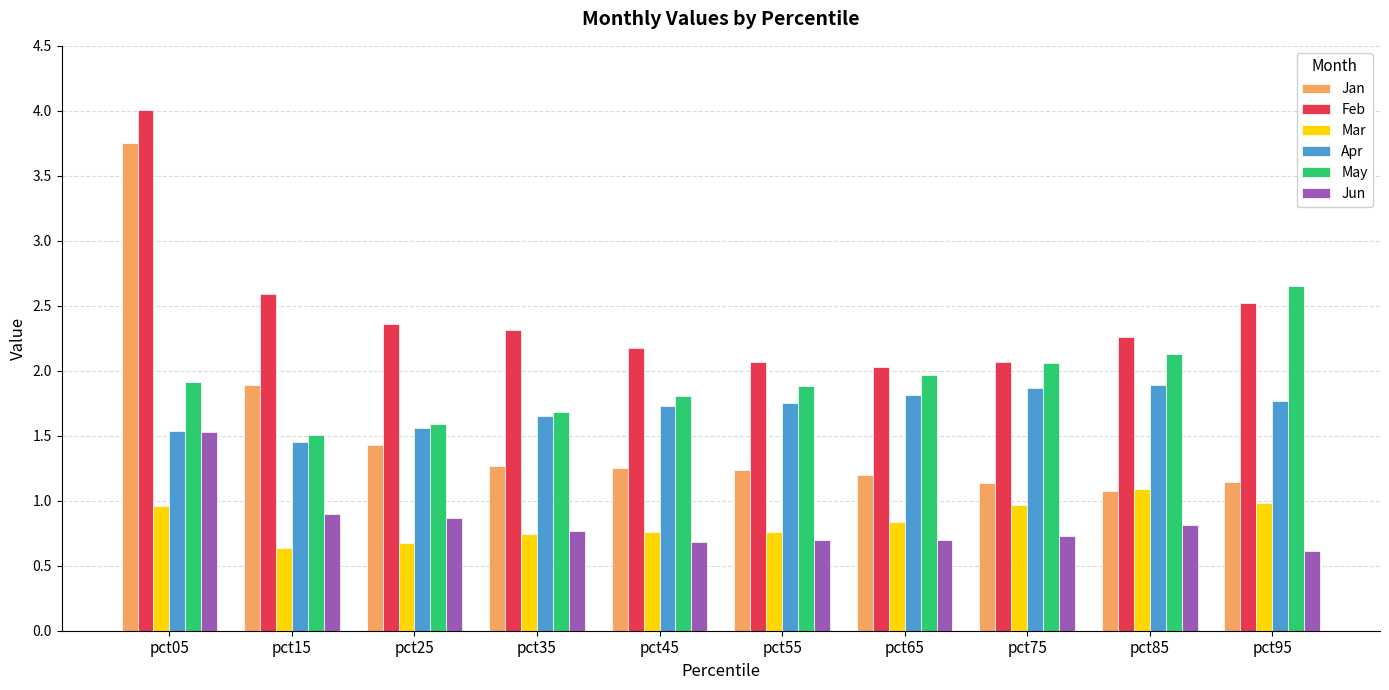

What is the difference between the maximum and minimum values in the Mar series?

0.4